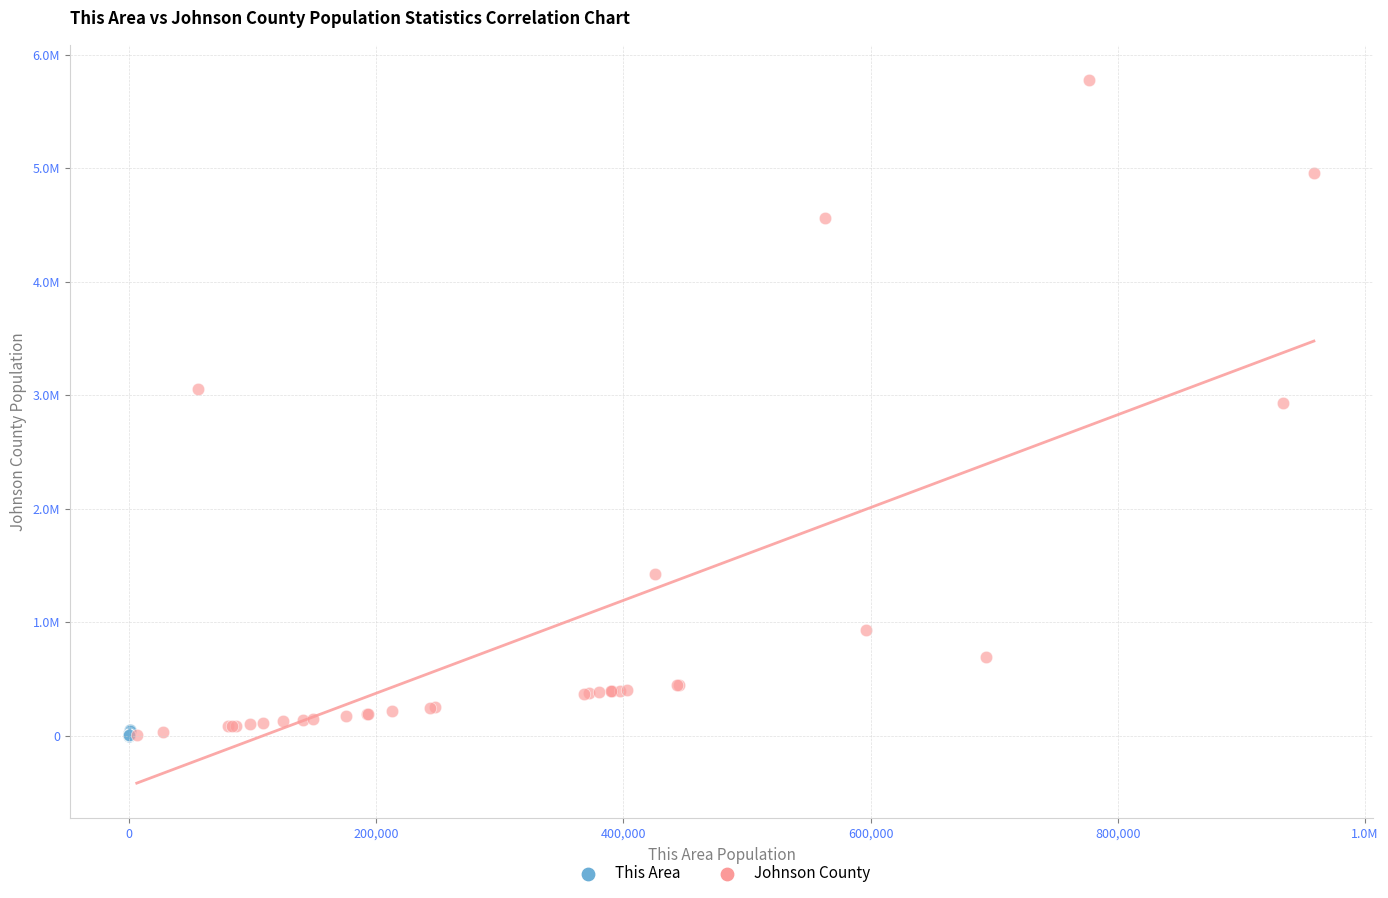

What are all the series names shown in the legend?

This Area, Johnson County